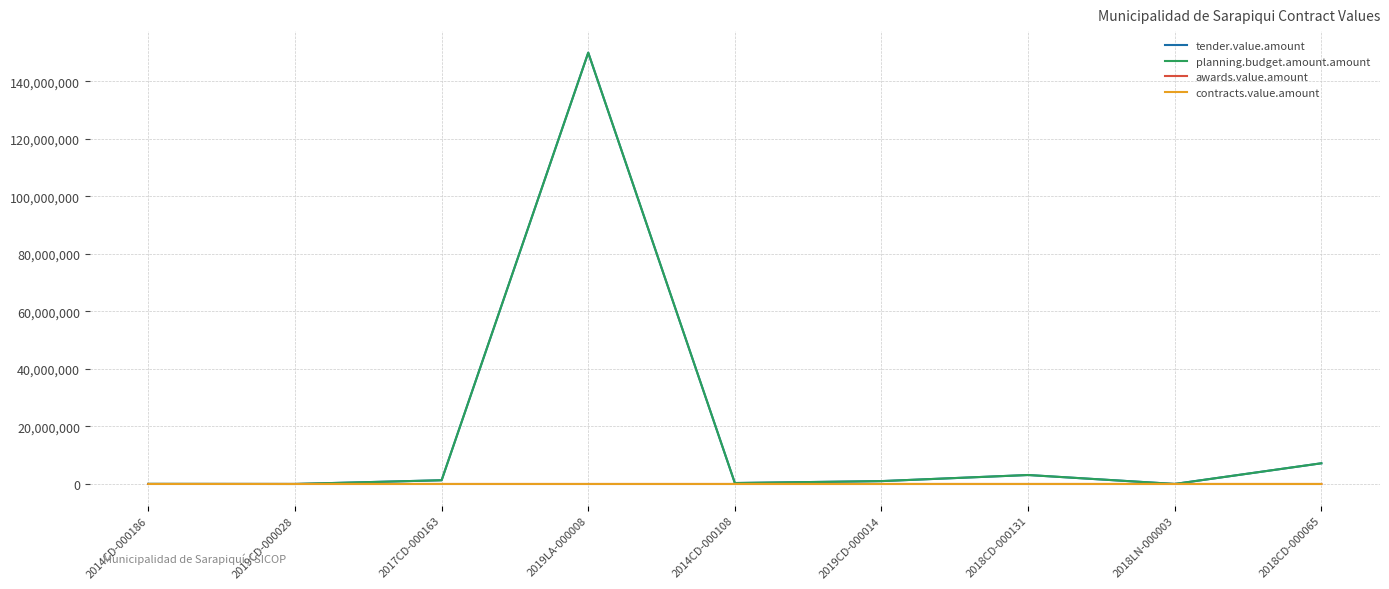

Which series has the widest spread of values?

tender.value.amount